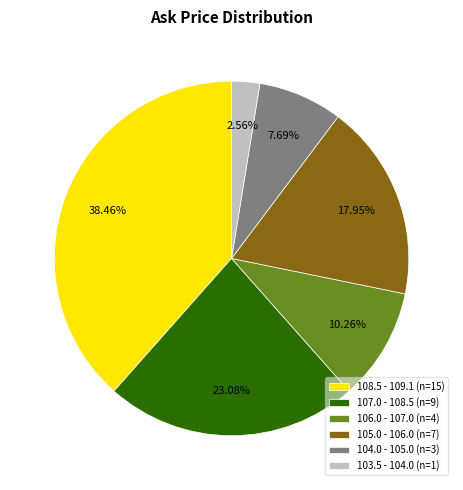

Combined, do 105.0 - 106.0 (n=7) and 108.5 - 109.1 (n=15) account for over 50%?

Yes